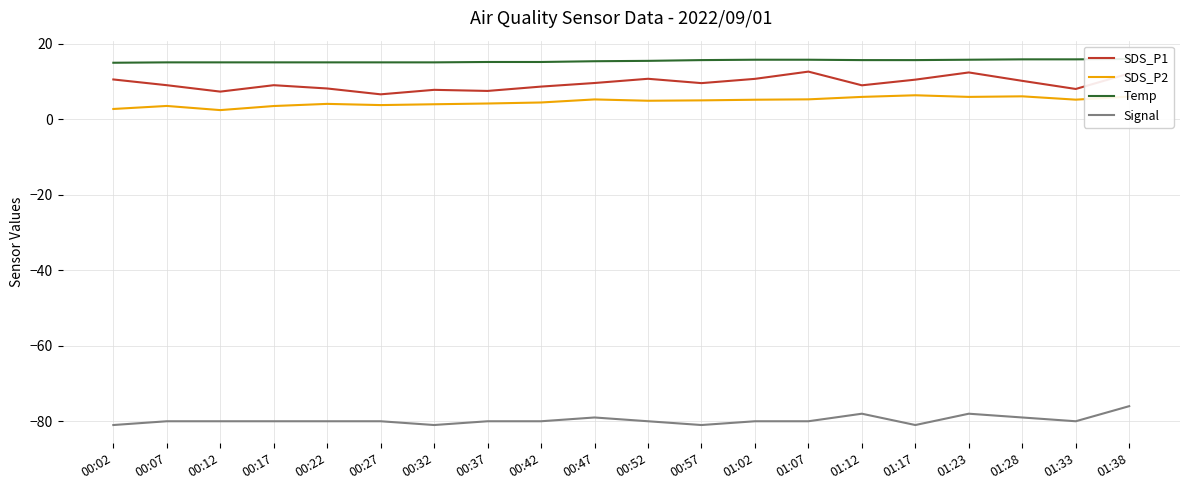

What is the total value across all series at 00:42?

-51.6